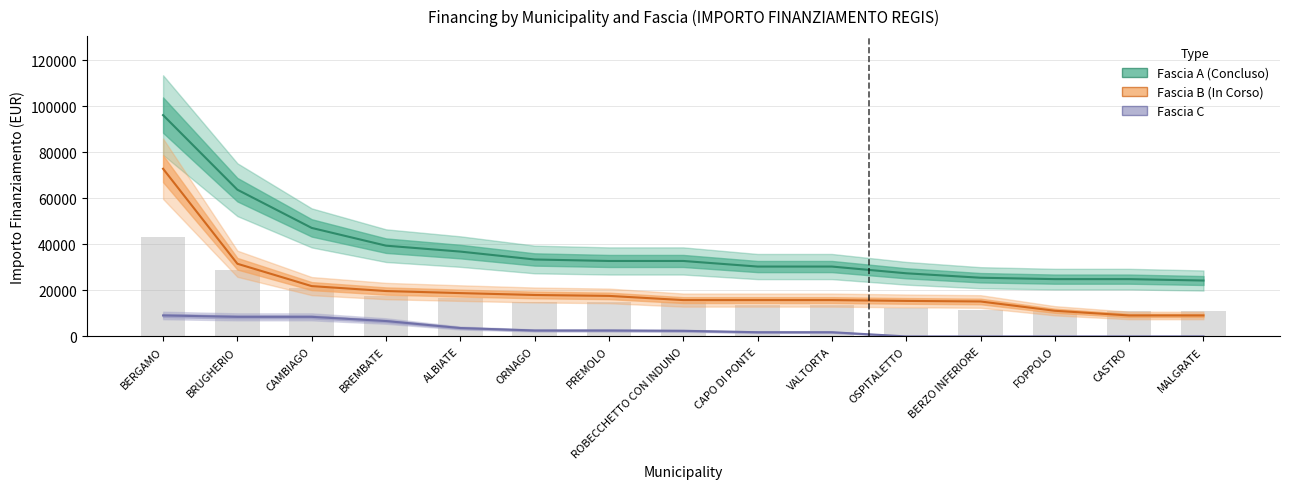

At which label does Fascia A (Concluso) reach its peak?

BERGAMO